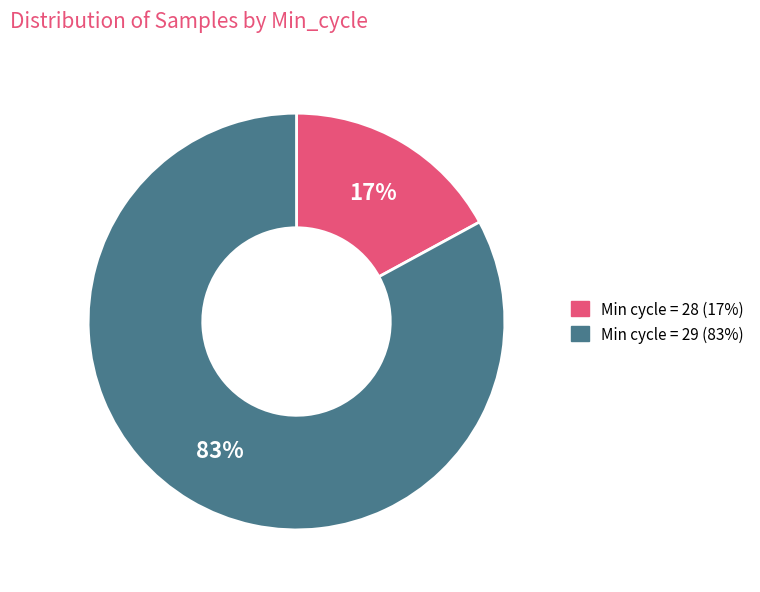

To the nearest percent, what is the difference between the largest and smallest slice percentages?

66%